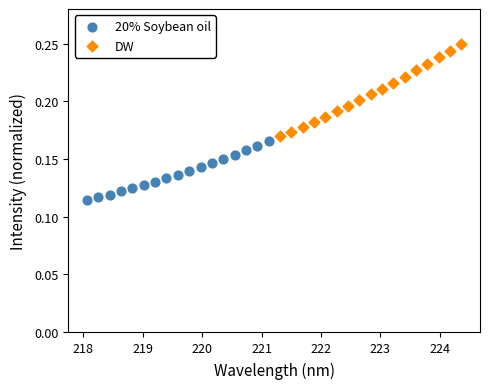

Which series has the largest Y range (max minus min)?

DW